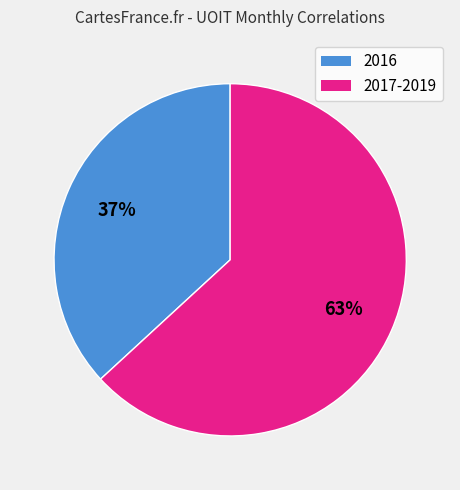

Does any single category account for the majority?

Yes